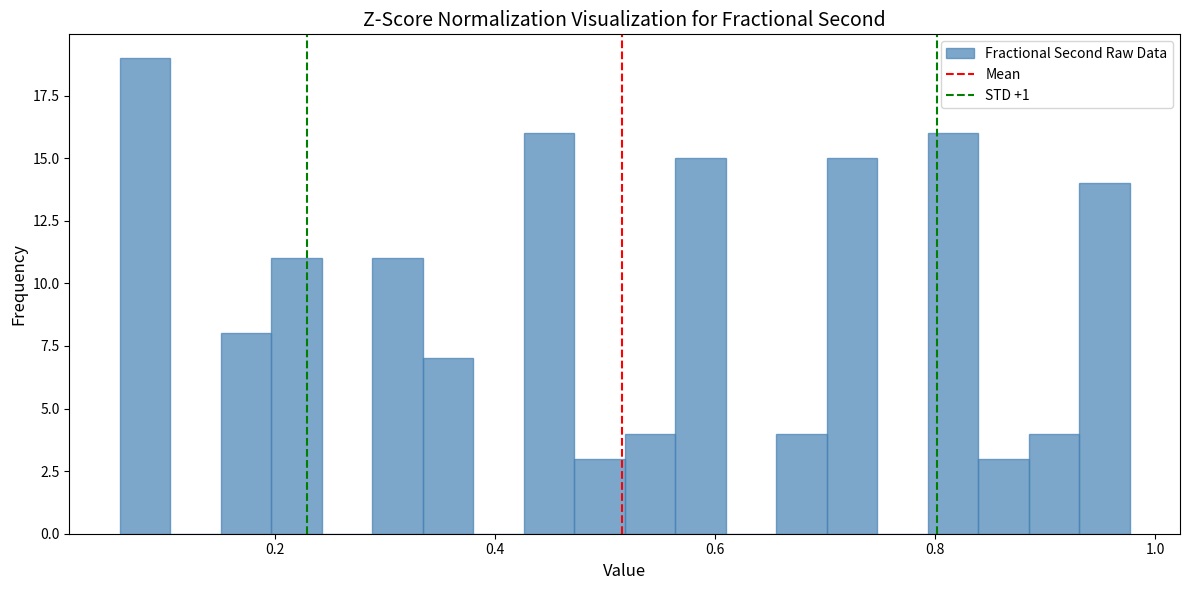

Read against the x-axis, roughly where is the centre of the tallest bar?

0.08